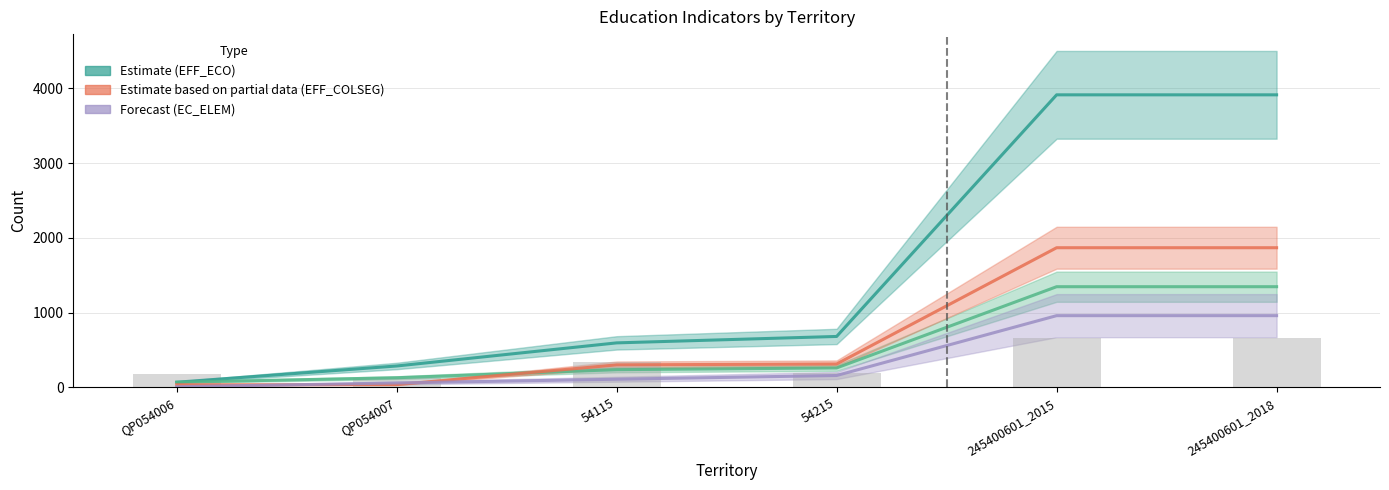

Reading left to right, list all the values displayed in this chart.

EFF_ECO (Estimate): 70	287	596	682	3912	3912
EFF_ECO_MAT (Estimate): 70	130	238	261	1347	1347
EFF_COLSEG (Partial): 36	38	302	314	1868	1868
EC_ELEM (Forecast): 10	60	110	160	960	960
EFF_ECO_3 (bars): 180	120	340	200	660	660